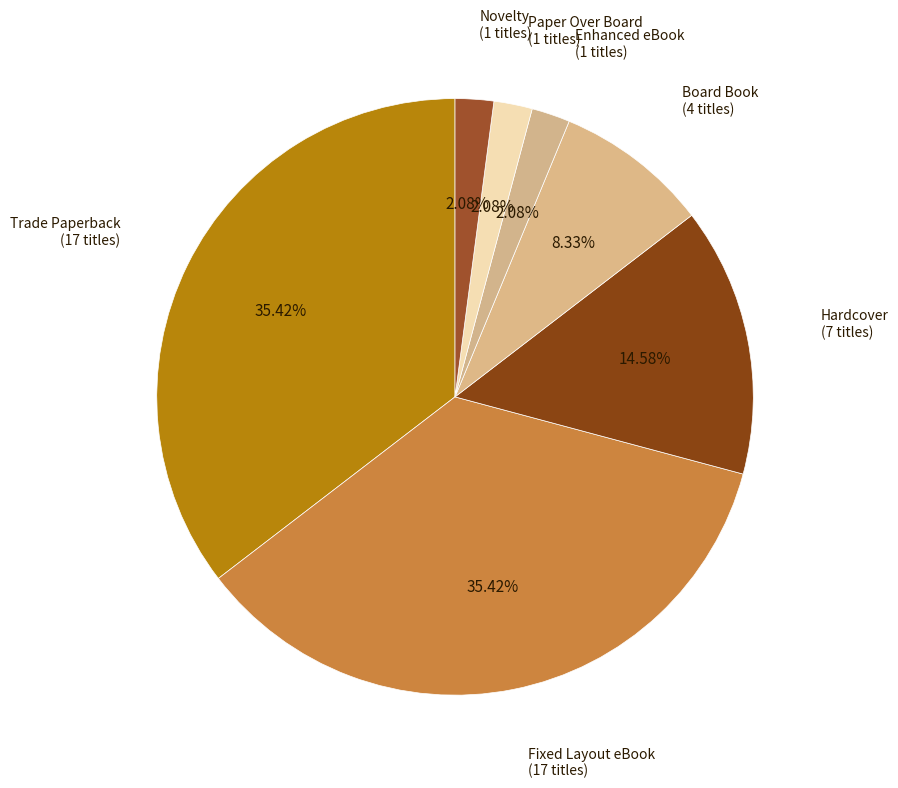

To the nearest percent, what percentage of the pie is Paper Over Board?

2%